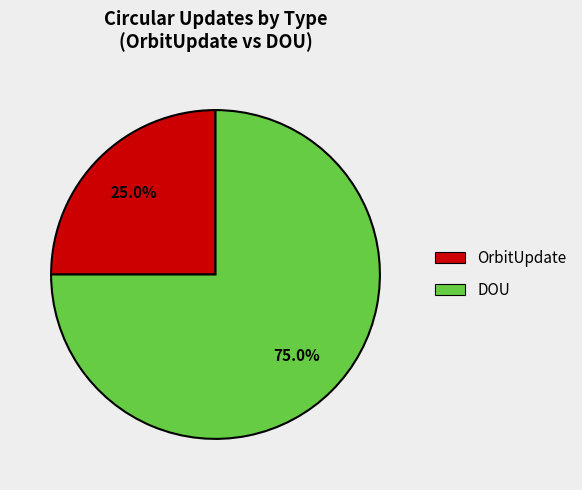

What is the largest slice in the pie chart?

DOU